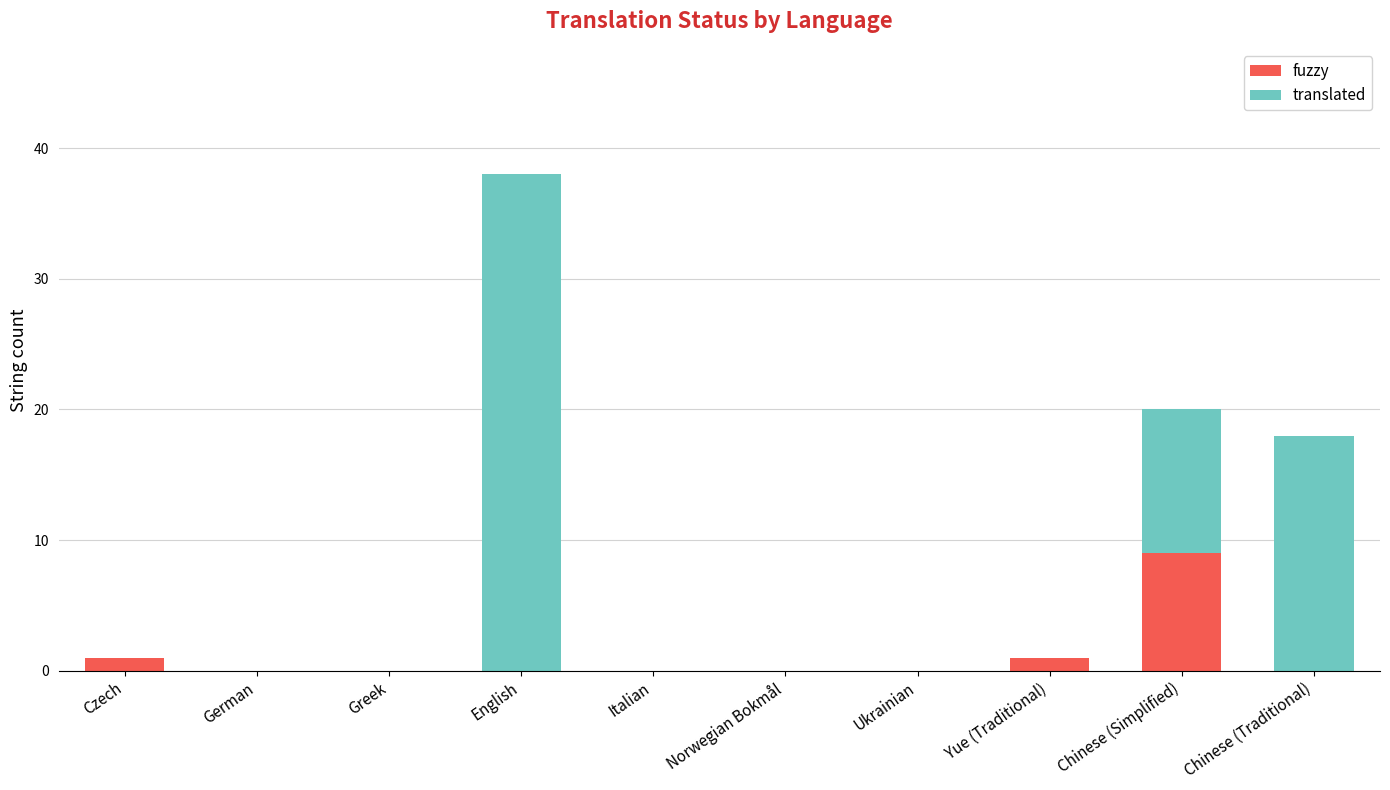

Reading left to right, what are the values for fuzzy?

Czech=1	German=0	Greek=0	English=0	Italian=0	Norwegian Bokmål=0	Ukrainian=0	Yue (Traditional)=1	Chinese (Simplified)=9	Chinese (Traditional)=0